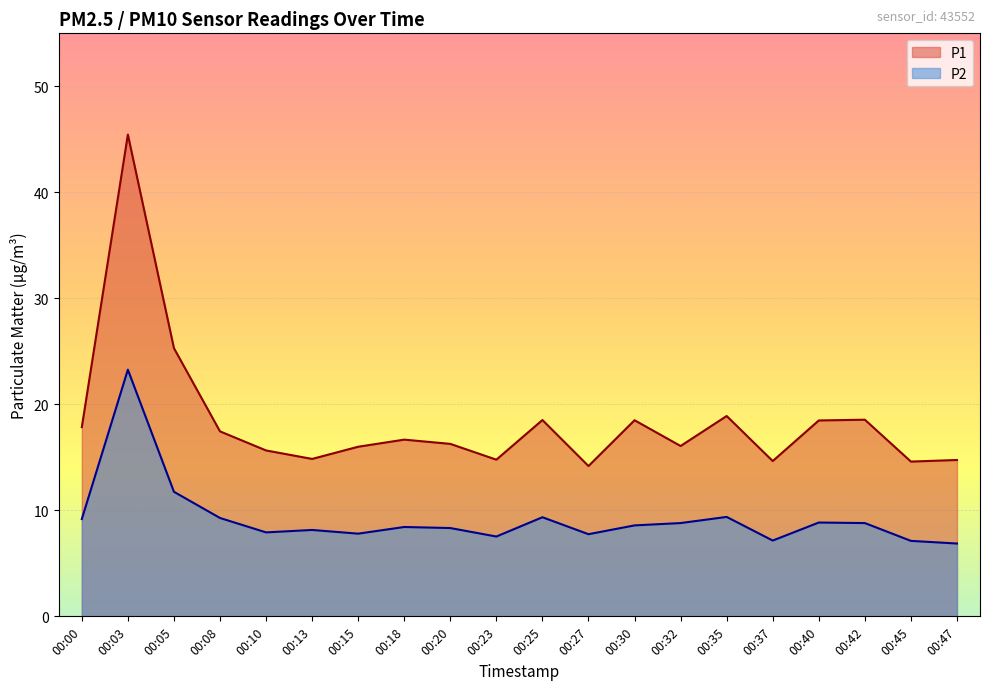

Where does the P1 series first go above 16?

00:00